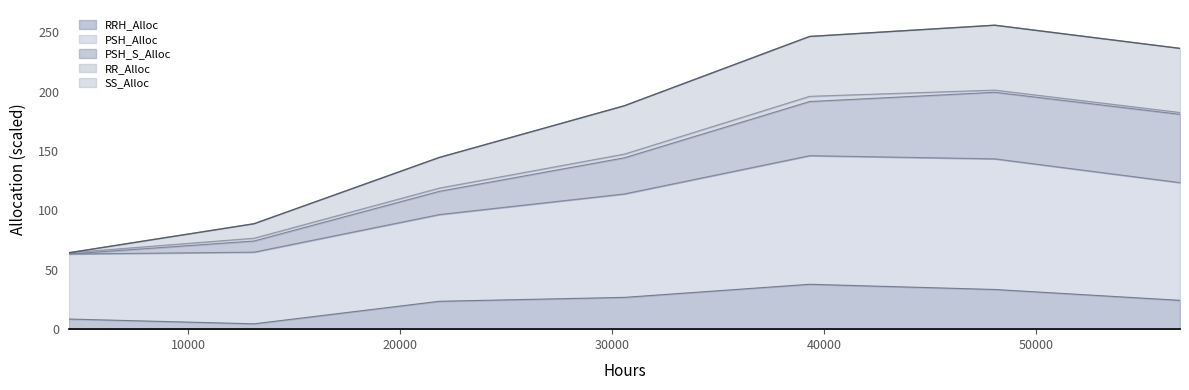

True or false: SS_Alloc and RRH_Alloc intersect in this chart.

False